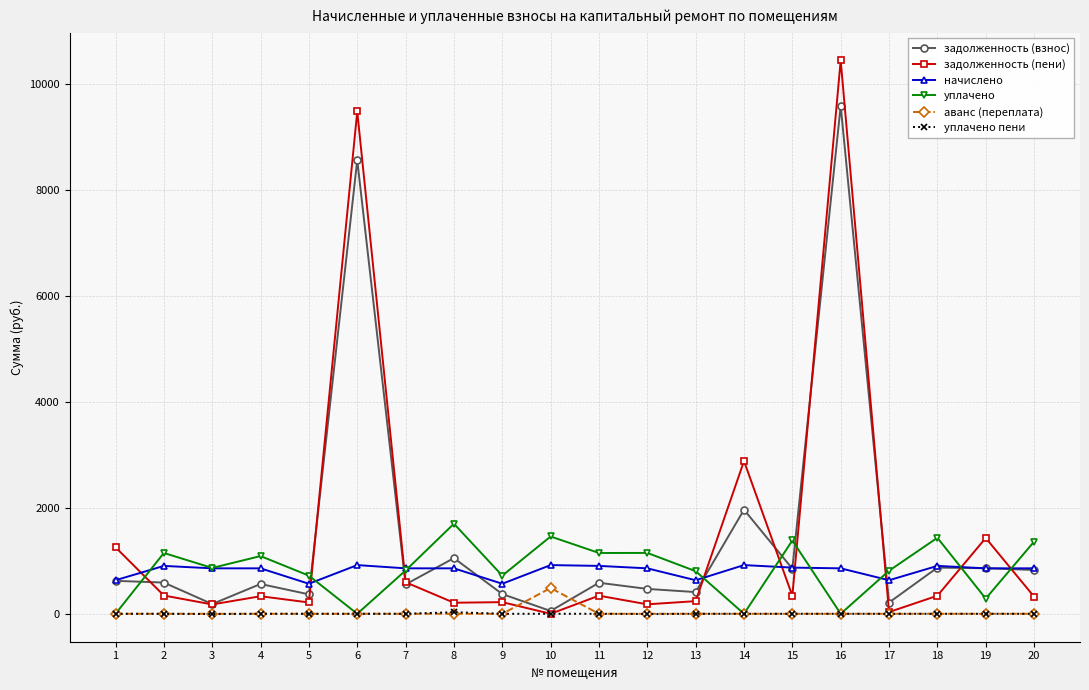

What is the difference between the highest and lowest values at 11?

1147.0